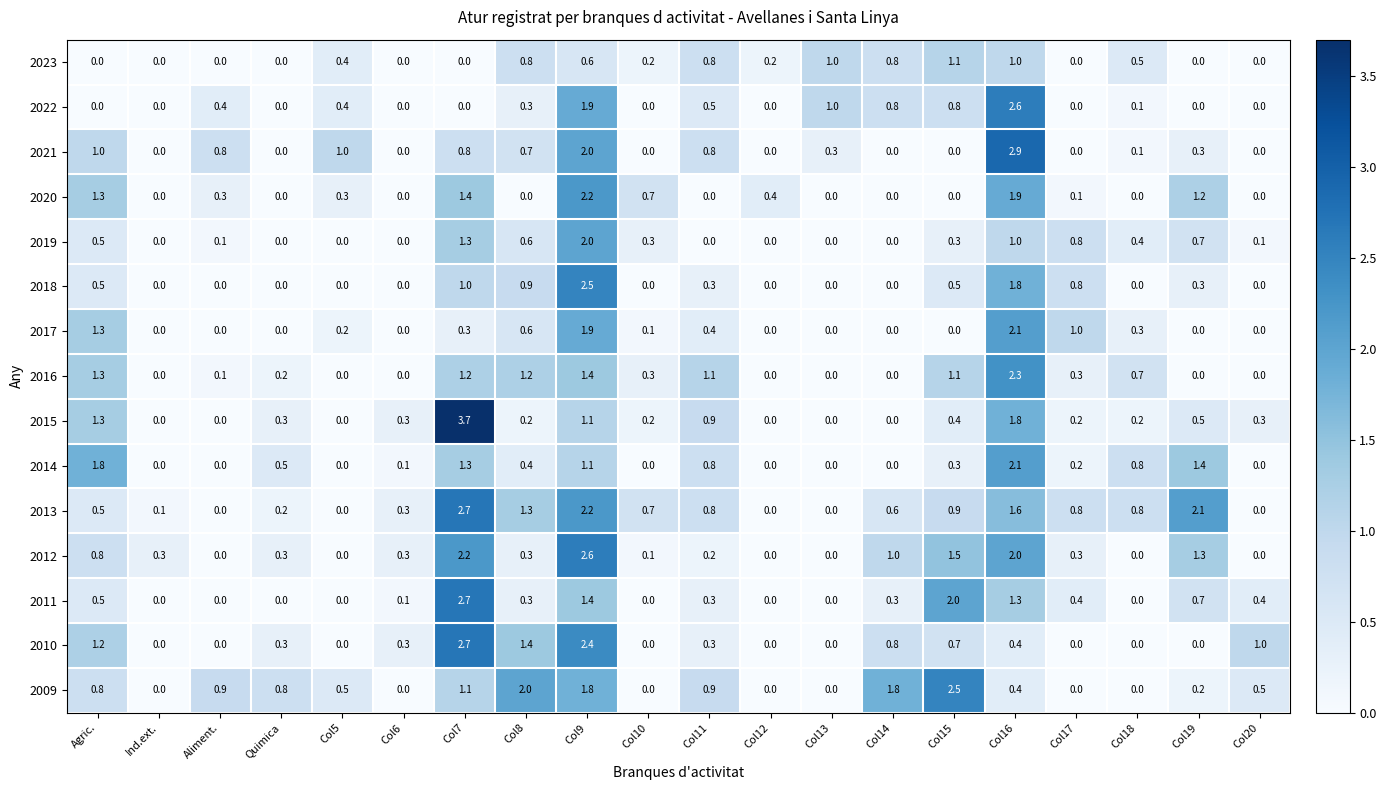

Which label corresponds to the largest value in the chart?

Col7